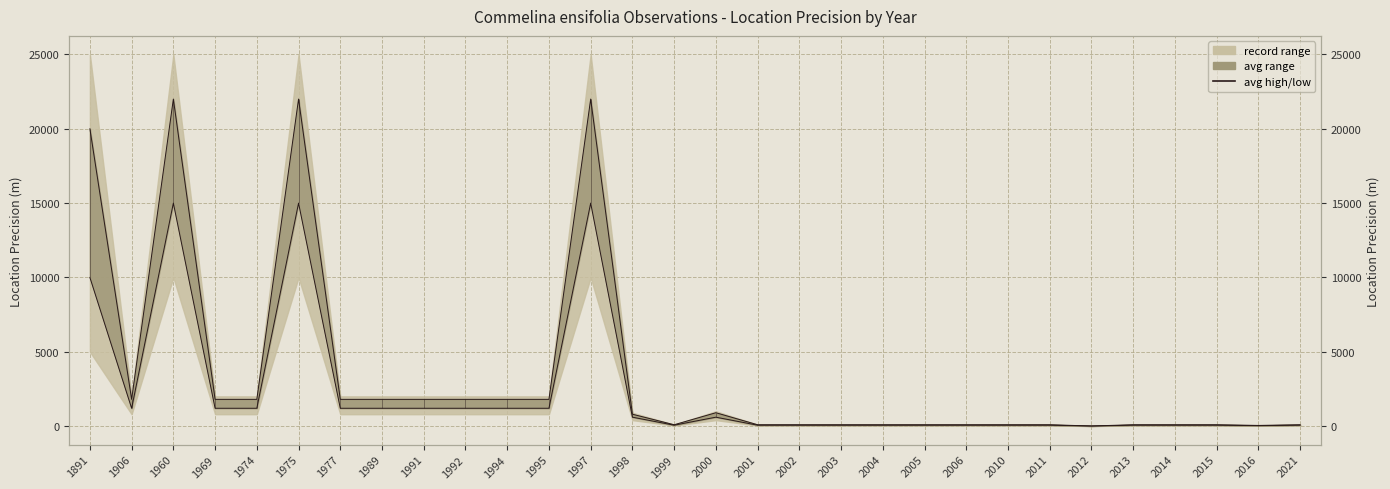

How many data points in avg low are less than 600?

15